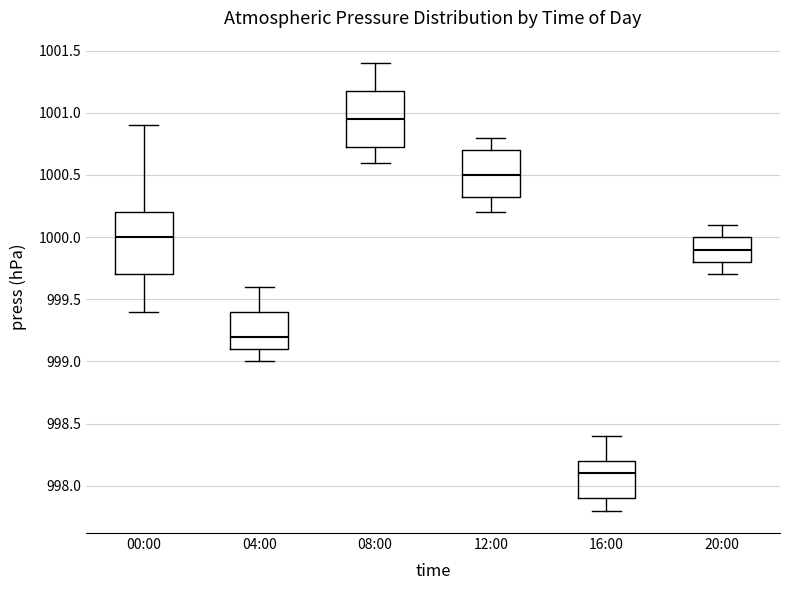

Reading left to right, read every box against the y-axis: the position of its median line, the range the box covers, and the ends of its whiskers. The values are not printed on the chart, so give them approximately, as read against the axis.

00:00: median 1000.00, box 999.70 to 1000.20, whiskers 999.40 to 1000.90
04:00: median 999.20, box 999.10 to 999.40, whiskers 999.00 to 999.60
08:00: median 1000.95, box 1000.75 to 1001.20, whiskers 1000.60 to 1001.40
12:00: median 1000.50, box 1000.35 to 1000.70, whiskers 1000.20 to 1000.80
16:00: median 998.10, box 997.90 to 998.20, whiskers 997.80 to 998.40
20:00: median 999.90, box 999.80 to 1000.00, whiskers 999.70 to 1000.10